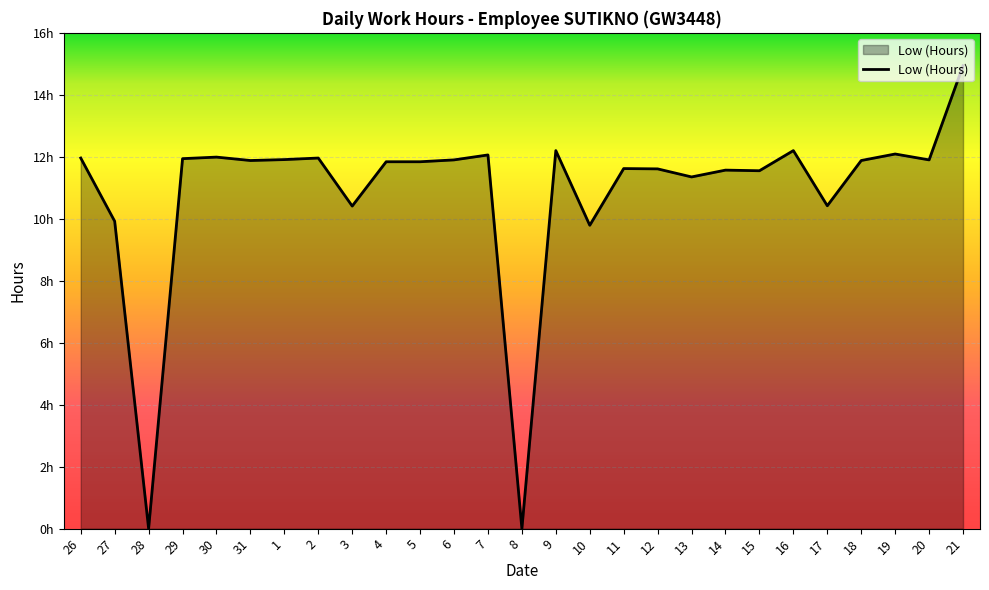

Which has a higher value, 5 or 11?

5